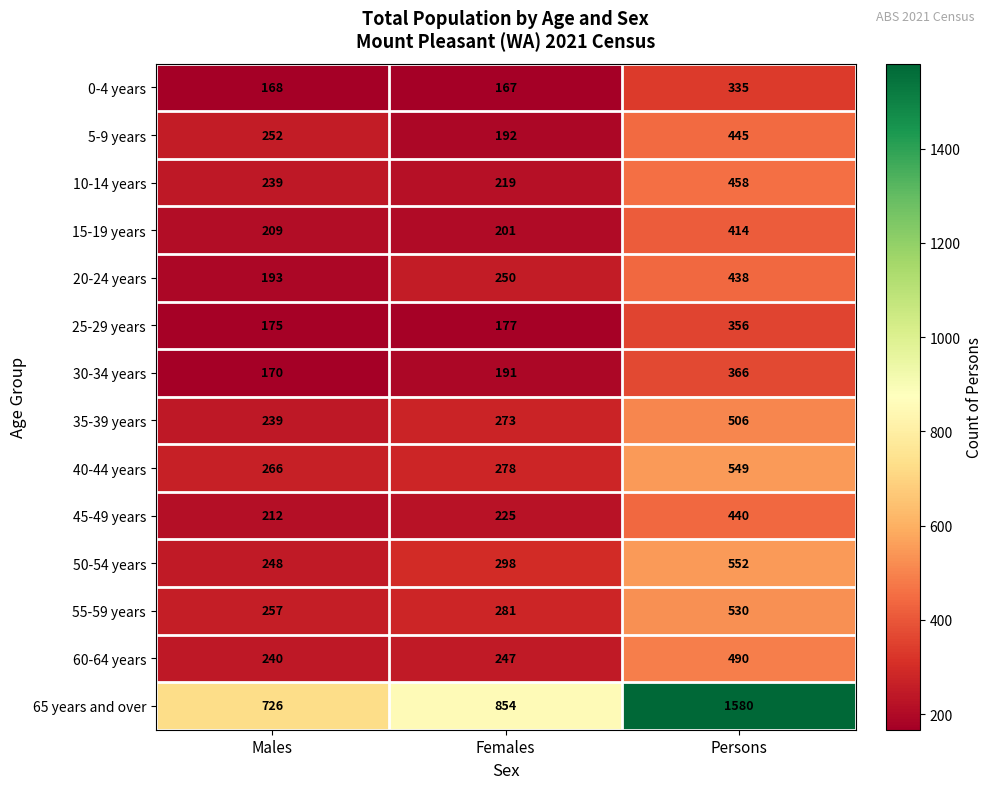

What is the lowest value of the 45-49 years series?

212